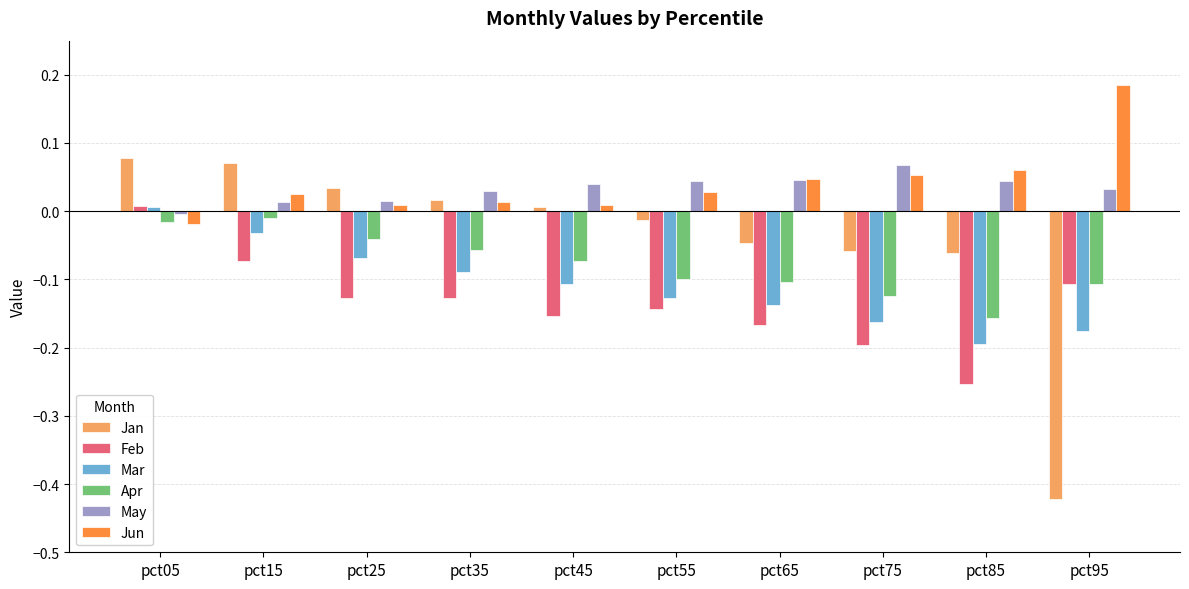

What is the difference between the highest and lowest values at pct85?

0.3